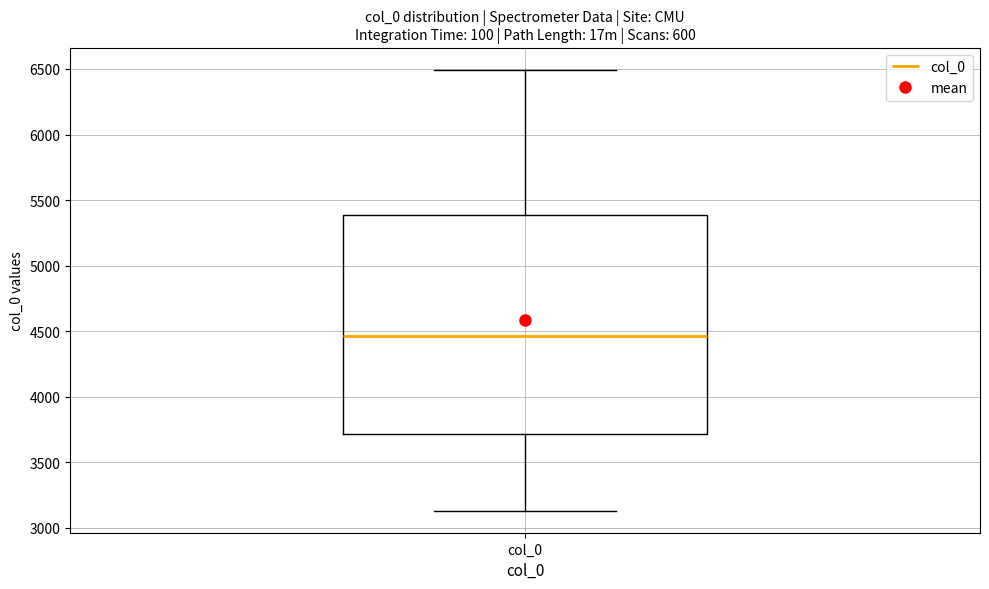

Read this box plot against the y-axis: the position of the median line, the range covered by the box, and the ends of both whiskers. The values are not printed on the chart, so give them approximately, as read against the axis.

median 4450, box 3700 to 5400, whiskers 3150 to 6500